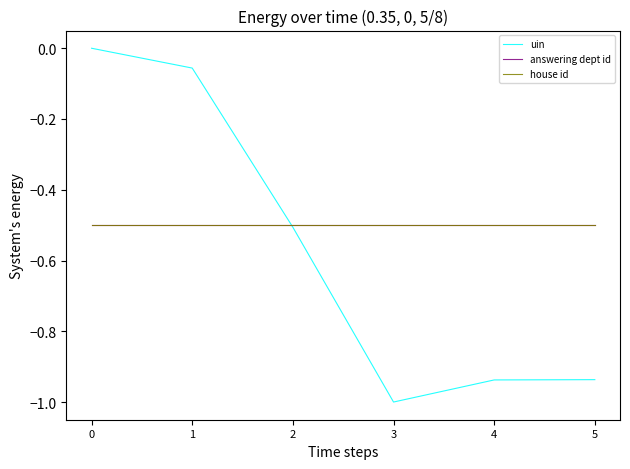

Rank the series at 0 from highest to lowest value.

uin, answering dept id, house id